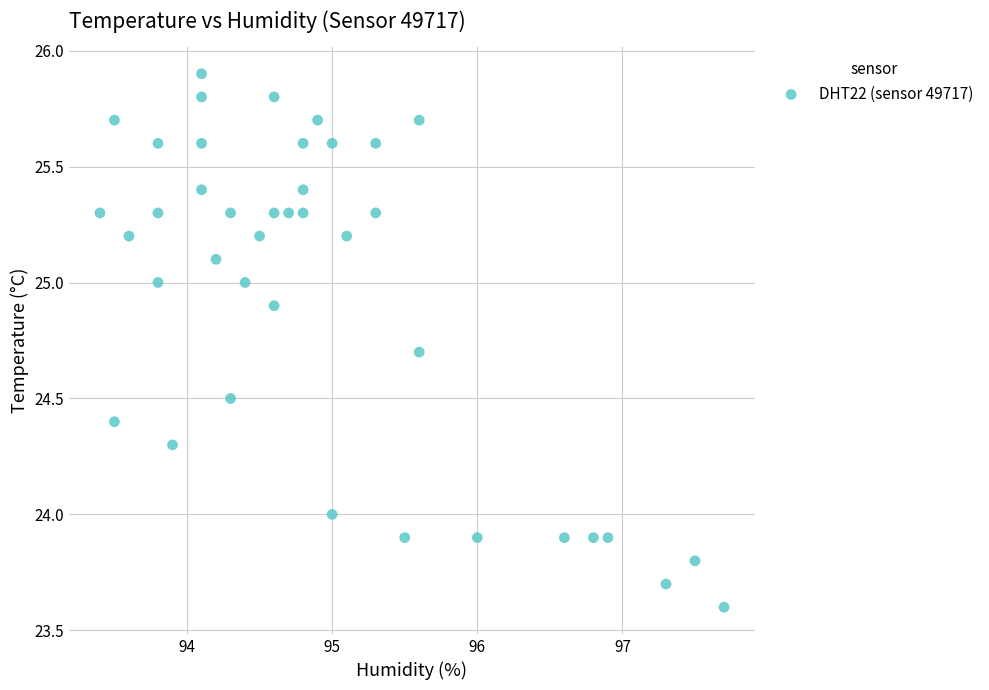

What is the range of X values (max minus min)?

4.3